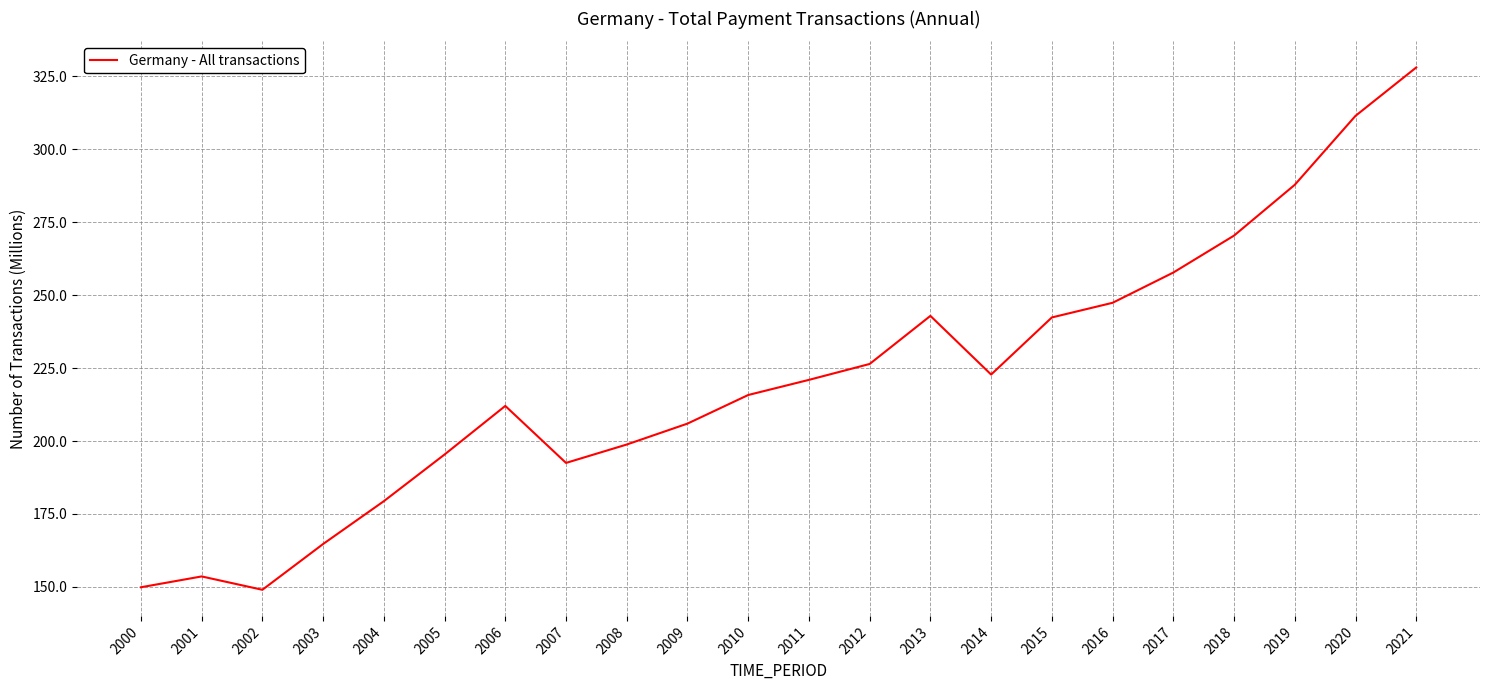

Is it true that the value at 2002 is 260.1?

False